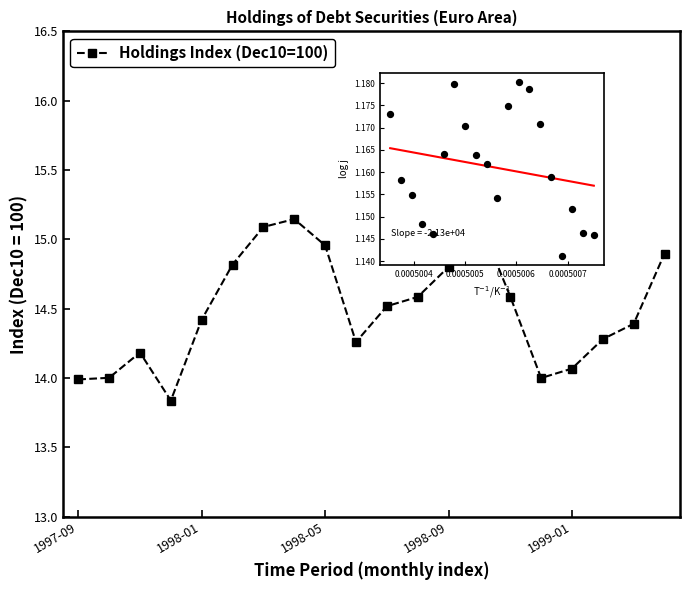

What is the ratio of the value at 9 to the value at 6?

0.9